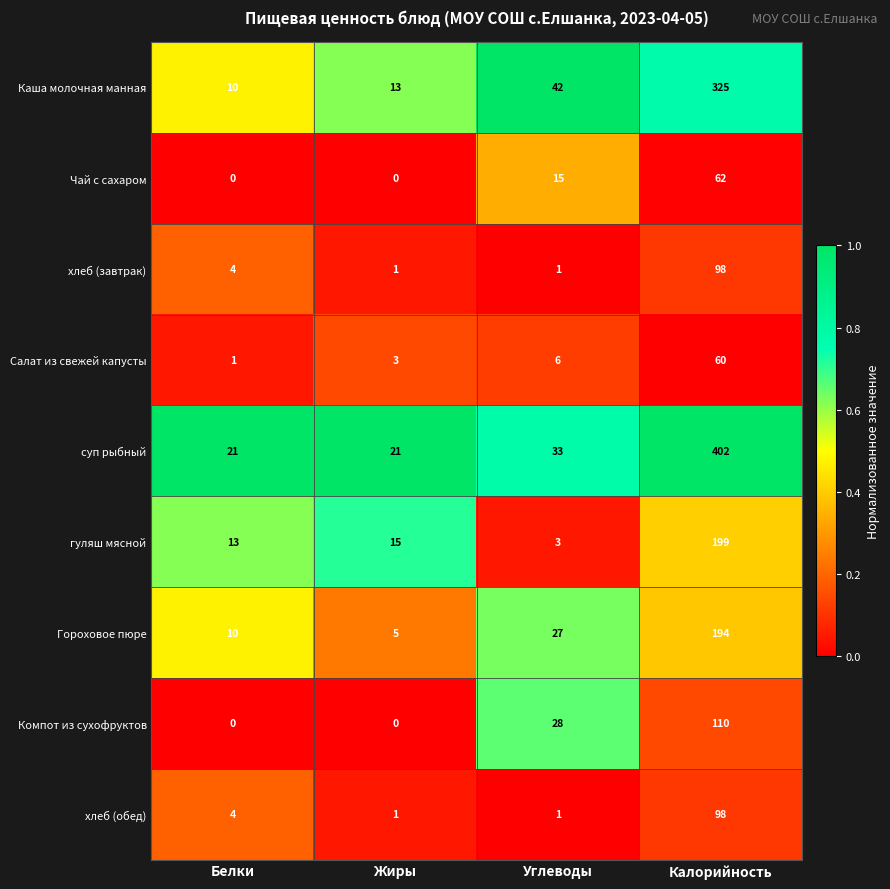

What is the sum of all гуляш мясной values?

230